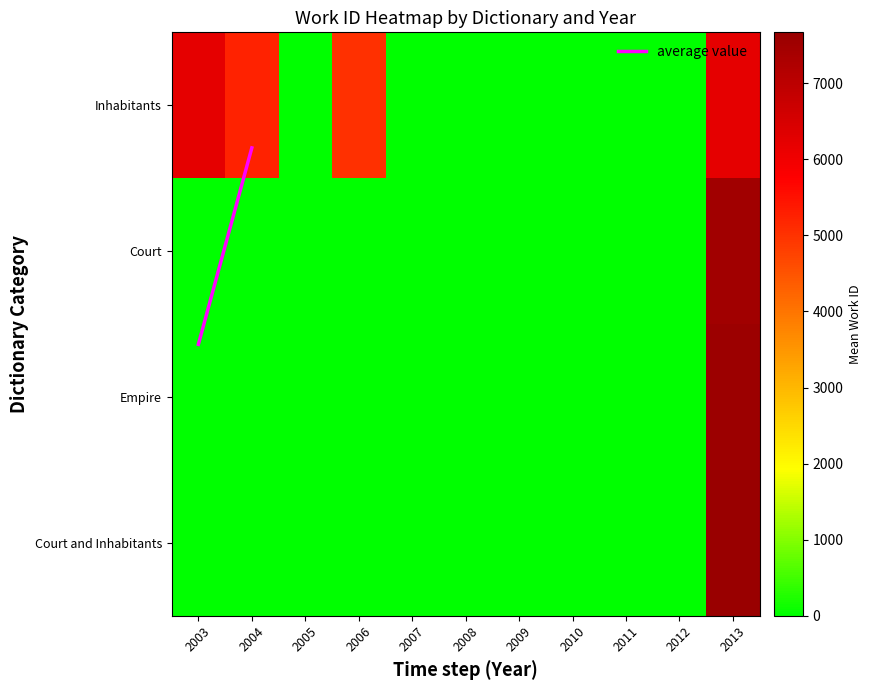

At which category is the sum across all series the highest?

2013